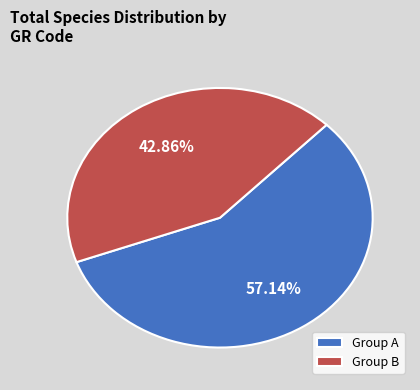

Combined, do Group B and Group A account for over 50%?

Yes